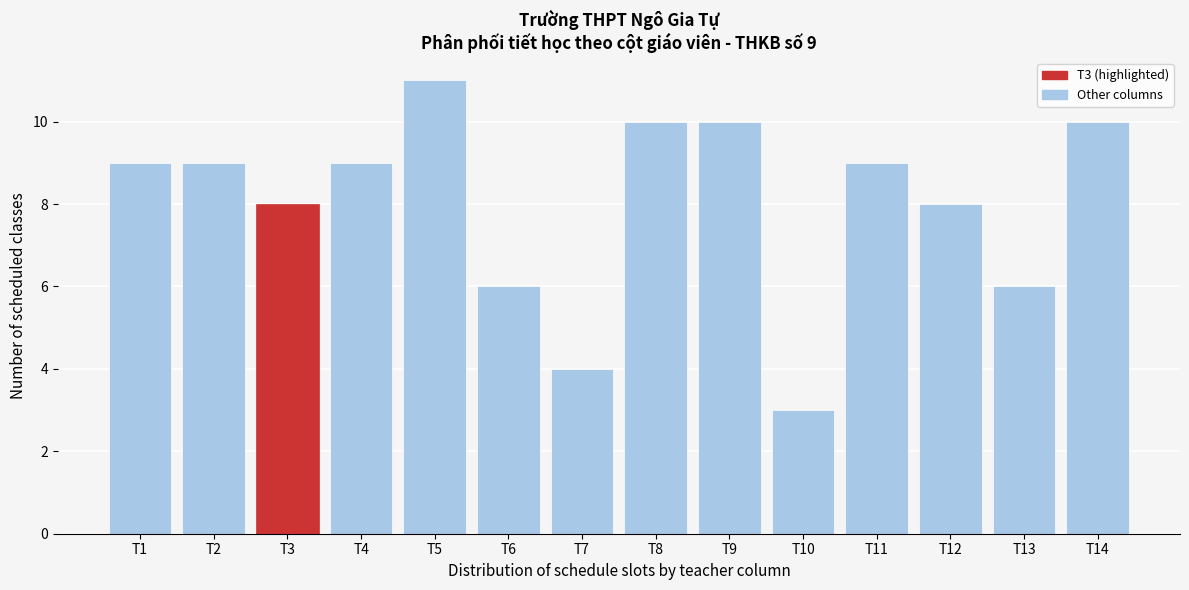

Reading left to right, list all the values displayed in this chart.

9	9	8	9	11	6	4	10	10	3	9	8	6	10